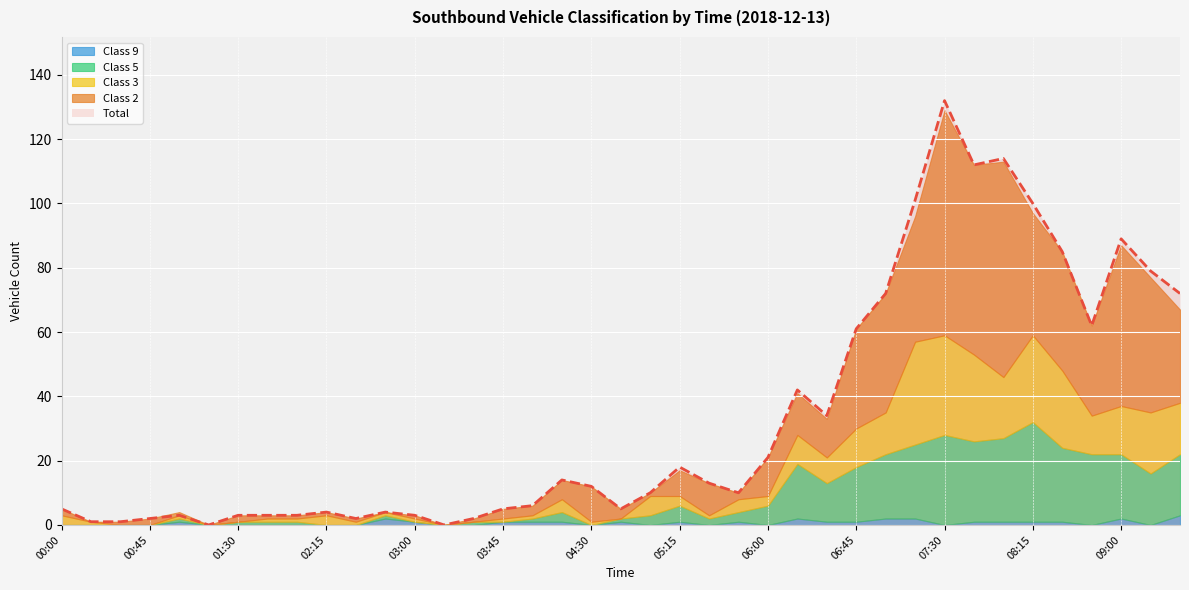

Where does the Total series first go above 10?

04:15